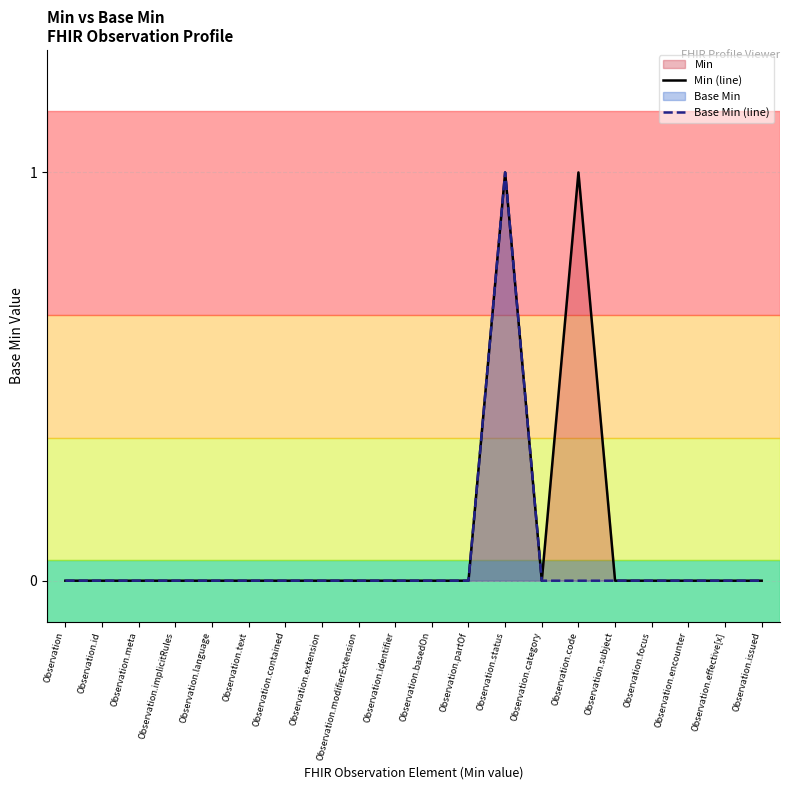

What is the spread (max minus min) of values at Observation.code?

1